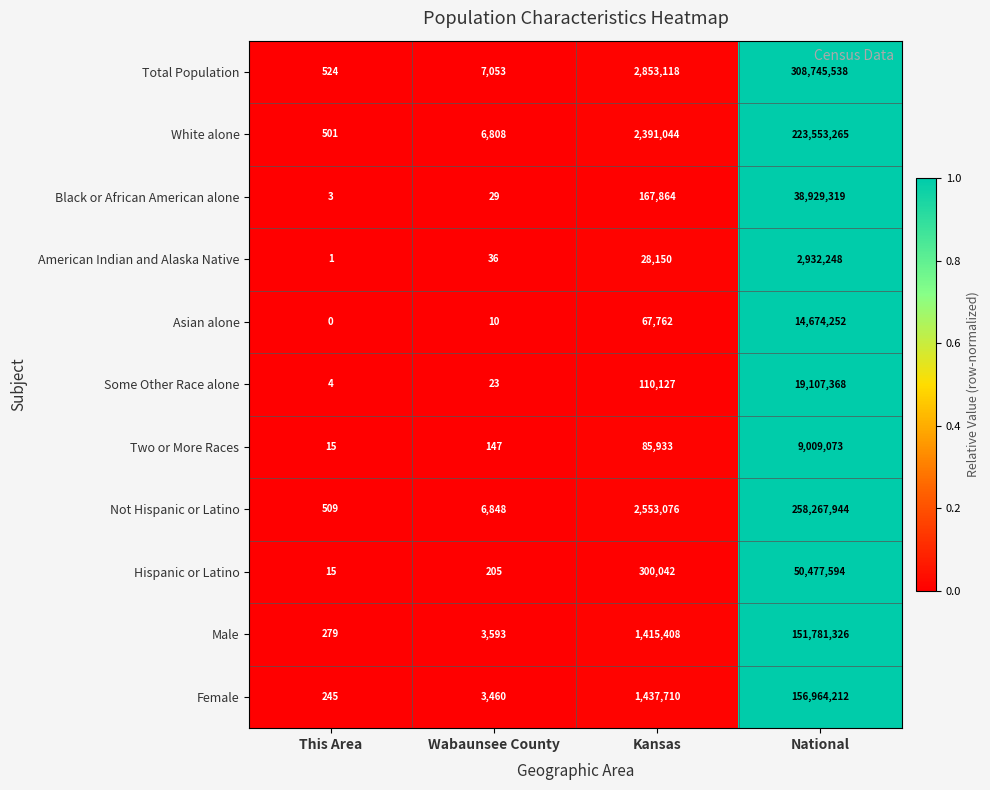

What is the sum of all Black or African American alone values?

39097215